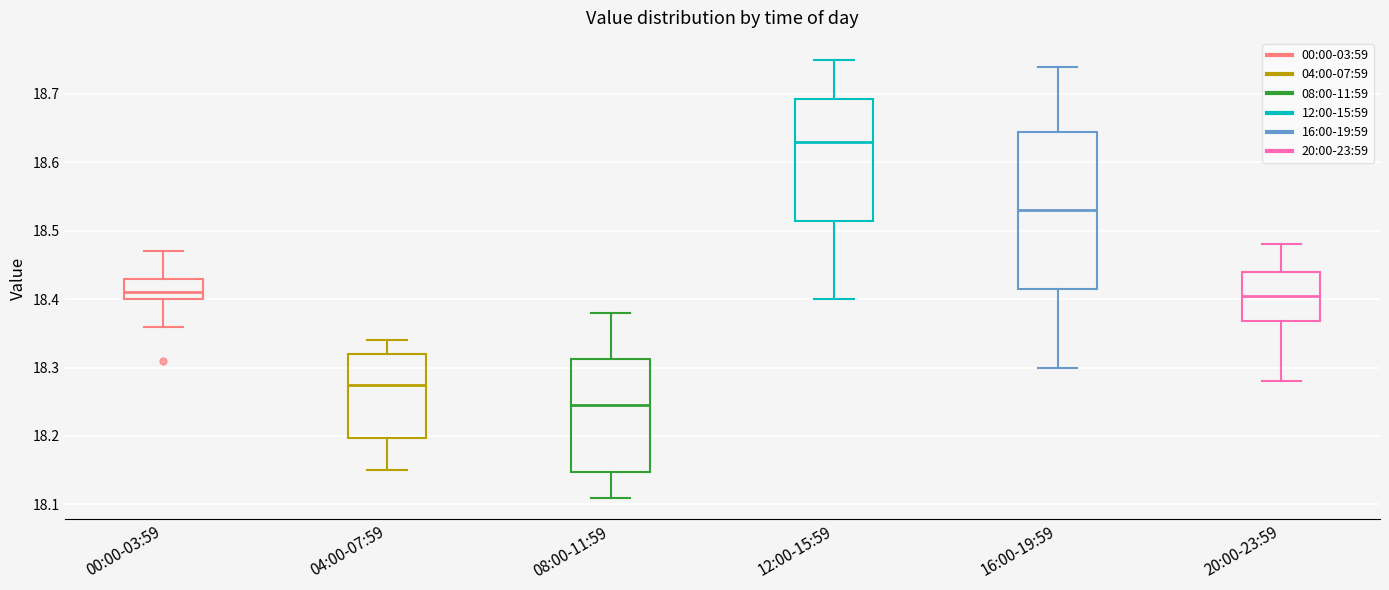

Reading left to right, transcribe this box plot: for each box, give where its median line is, the range the box spans, and where its two whiskers end, as read against the y-axis. The values are not printed on the chart, so give them approximately, as read against the axis.

00:00-03:59: median 18.41, box 18.40 to 18.43, whiskers 18.36 to 18.47
04:00-07:59: median 18.28, box 18.20 to 18.32, whiskers 18.15 to 18.34
08:00-11:59: median 18.25, box 18.15 to 18.31, whiskers 18.11 to 18.38
12:00-15:59: median 18.63, box 18.52 to 18.69, whiskers 18.40 to 18.75
16:00-19:59: median 18.53, box 18.42 to 18.65, whiskers 18.30 to 18.74
20:00-23:59: median 18.41, box 18.37 to 18.44, whiskers 18.28 to 18.48